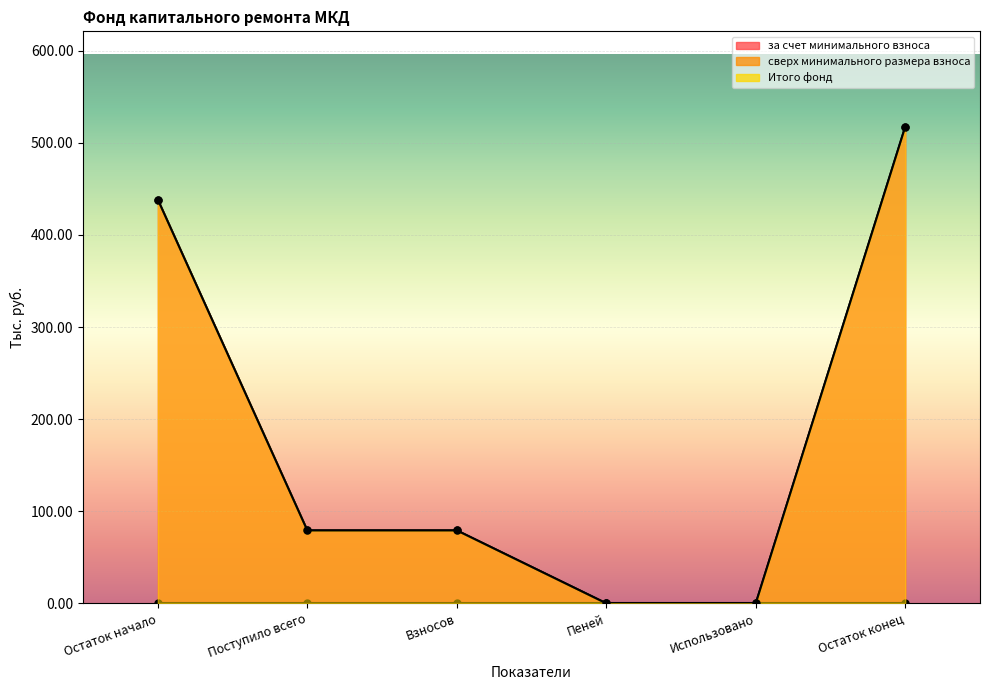

True or false: за счет минимального взноса and Итого фонд cross at least once.

False